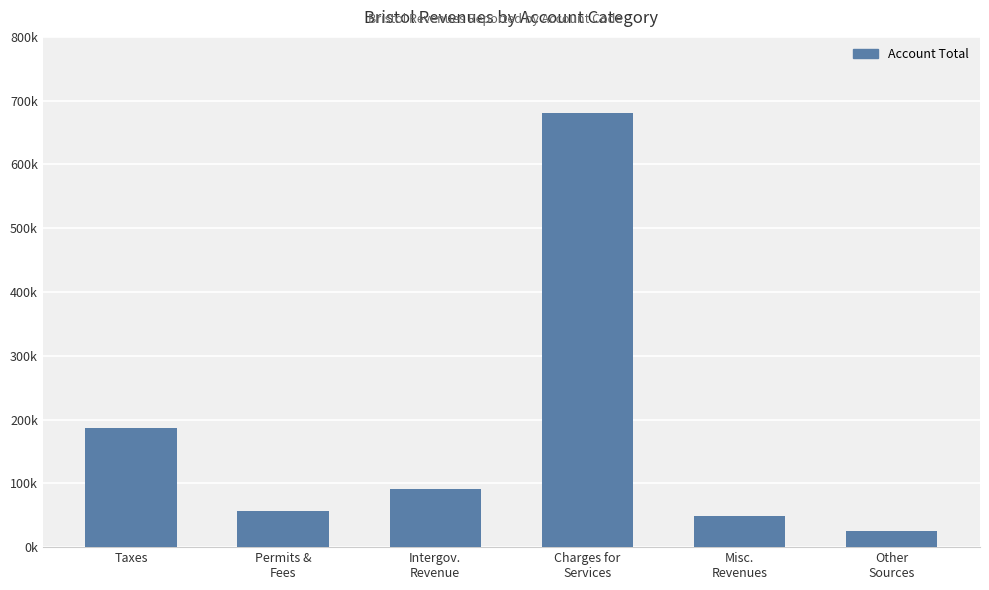

At which label is the value closest to 352649?

Taxes